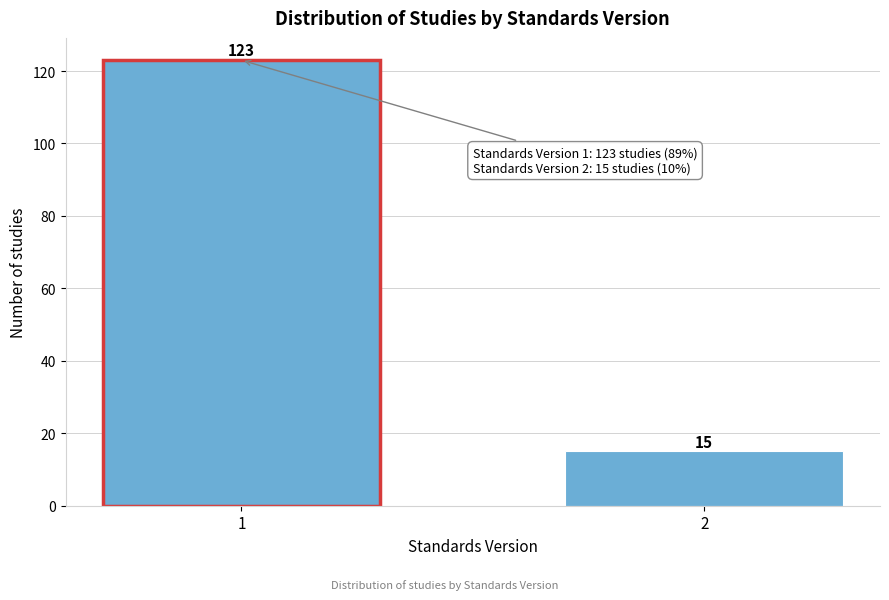

Reading left to right, extract all data points from this chart.

1=123	2=15